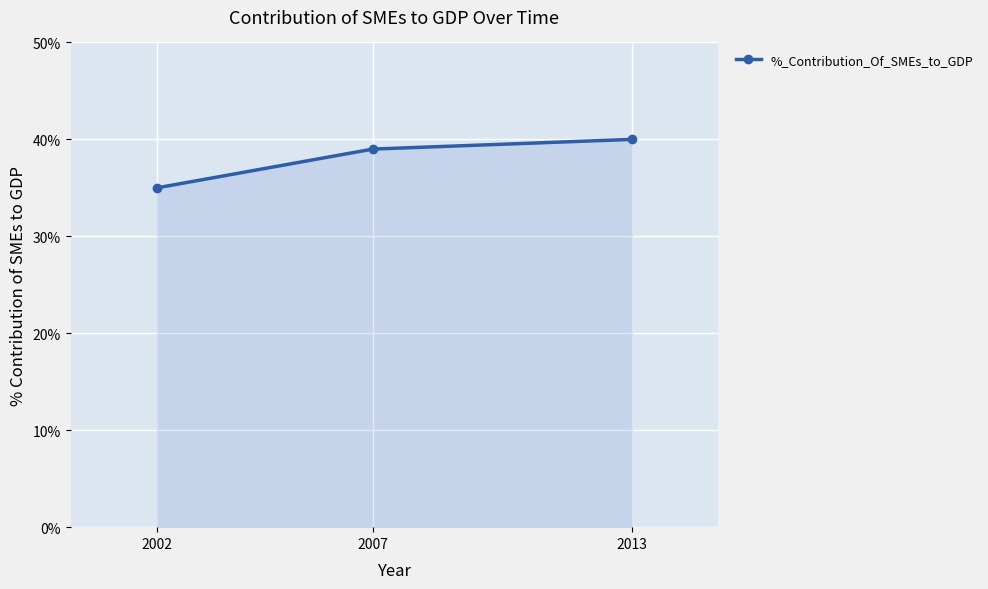

What is the smallest value displayed?

35